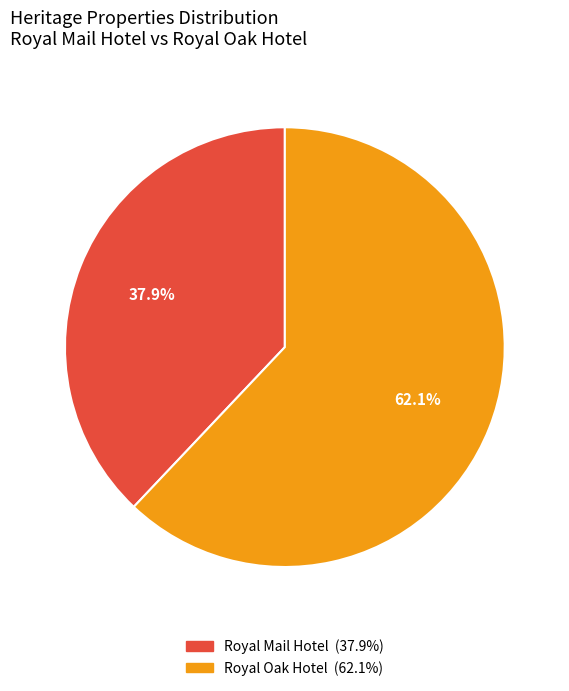

Rank the categories by value from lowest to highest.

Royal Mail Hotel, Royal Oak Hotel